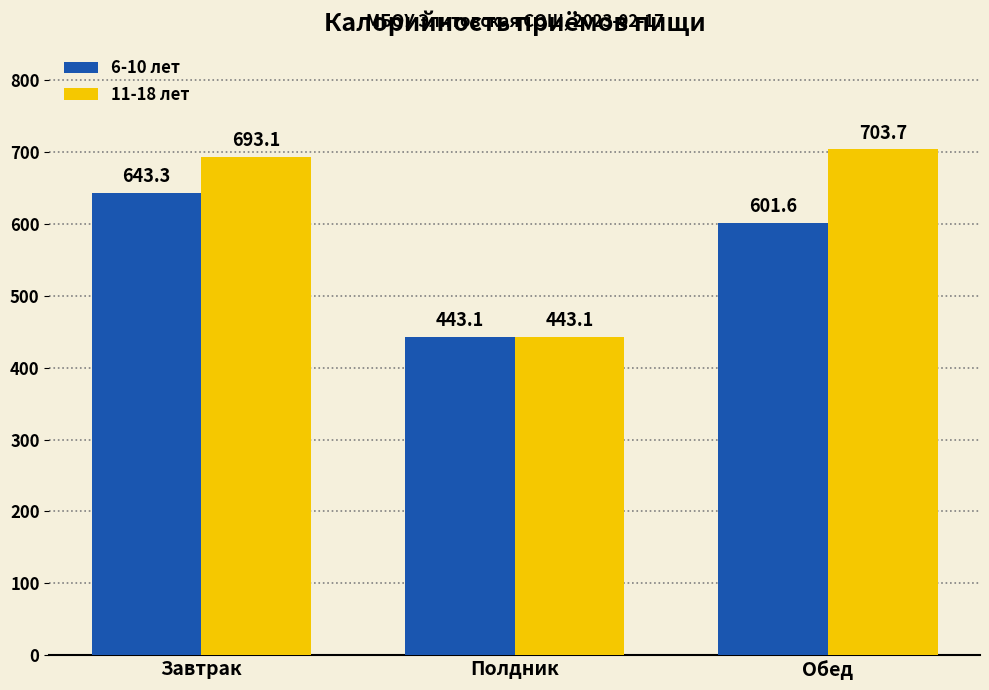

What is the highest value of the 11-18 лет series?

703.7